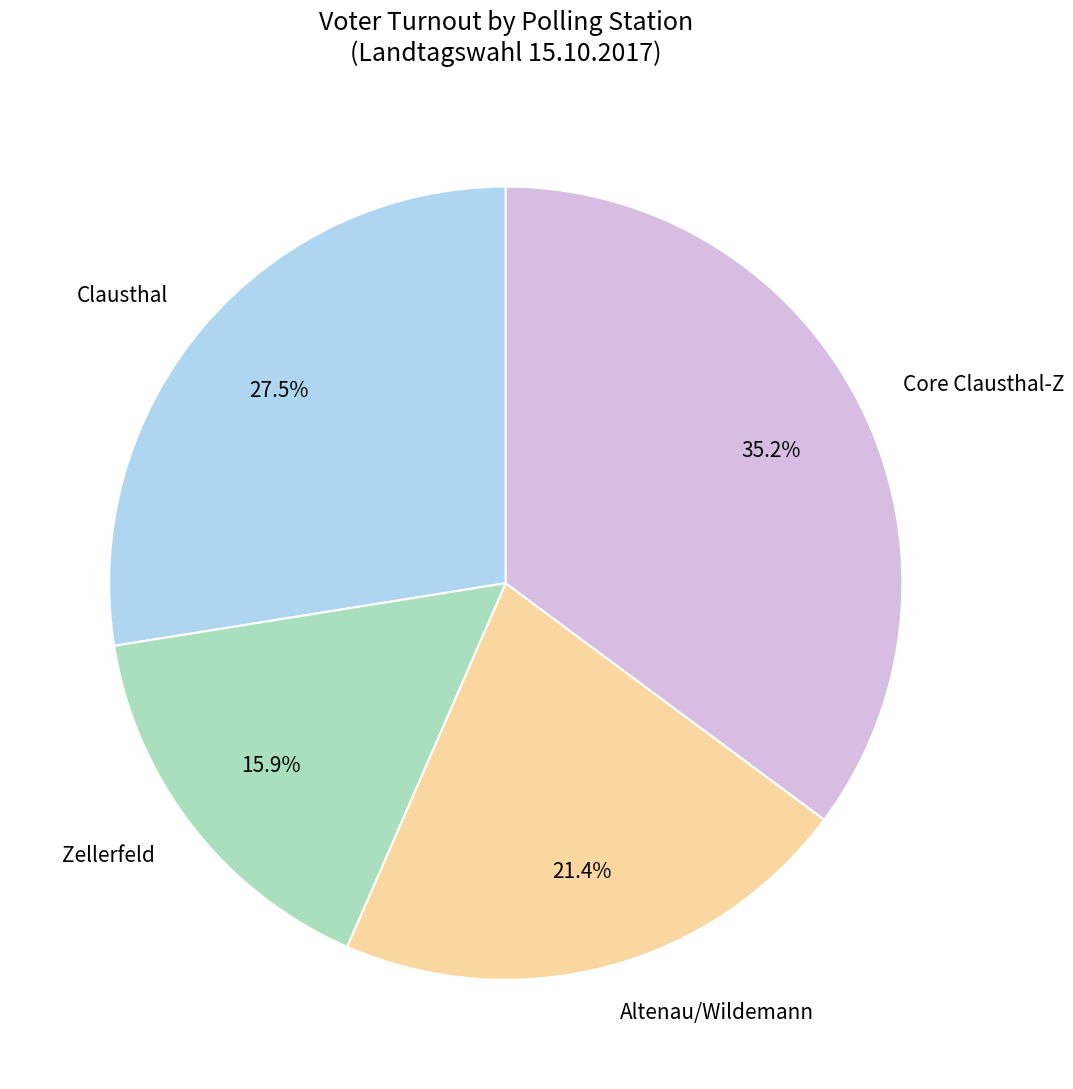

Does Clausthal account for over 50% of the chart?

No